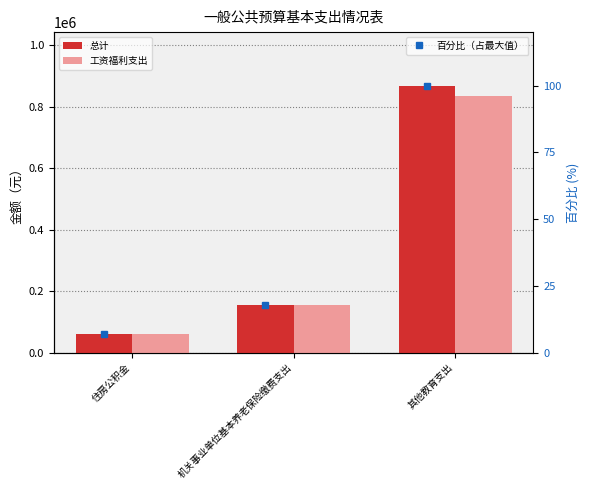

At which label is 工资福利支出 closest to 448744?

机关事业单位基本养老保险缴费支出